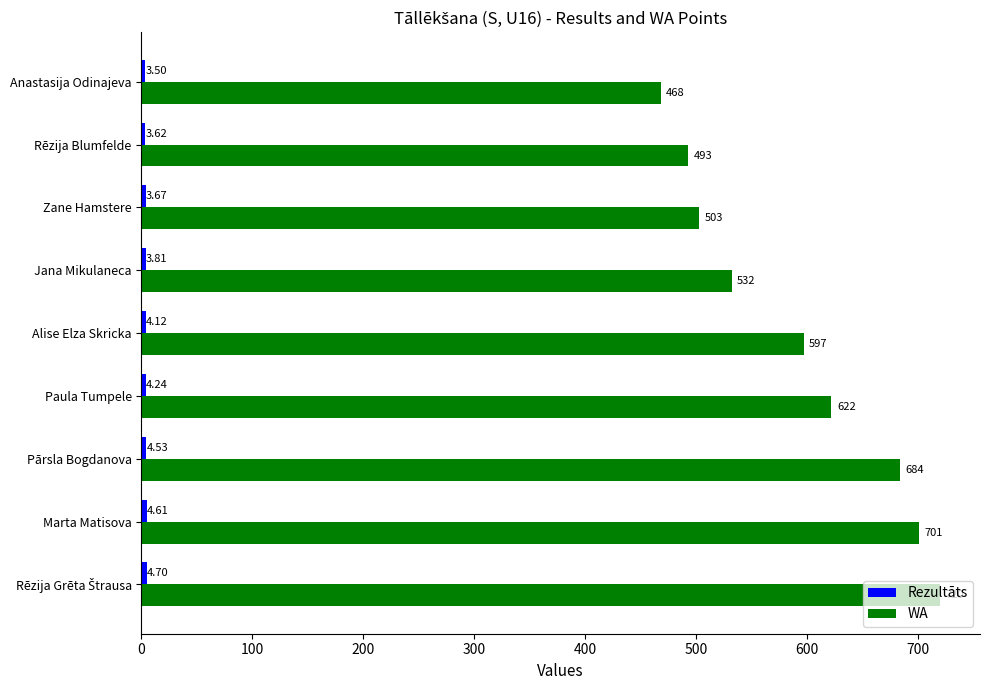

What is the average value of the WA series?

591.1